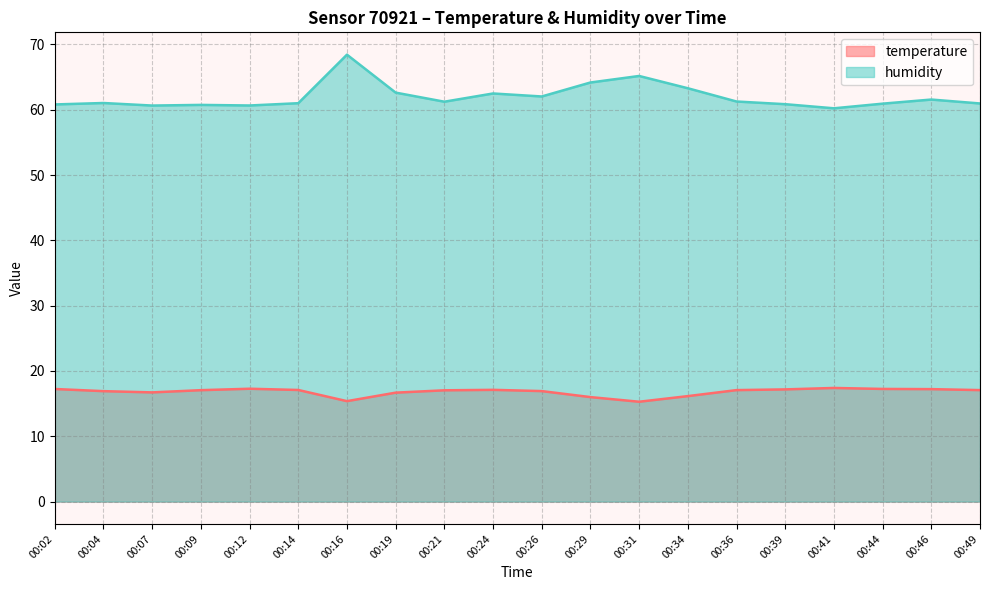

How many values in the humidity series exceed 61?

11